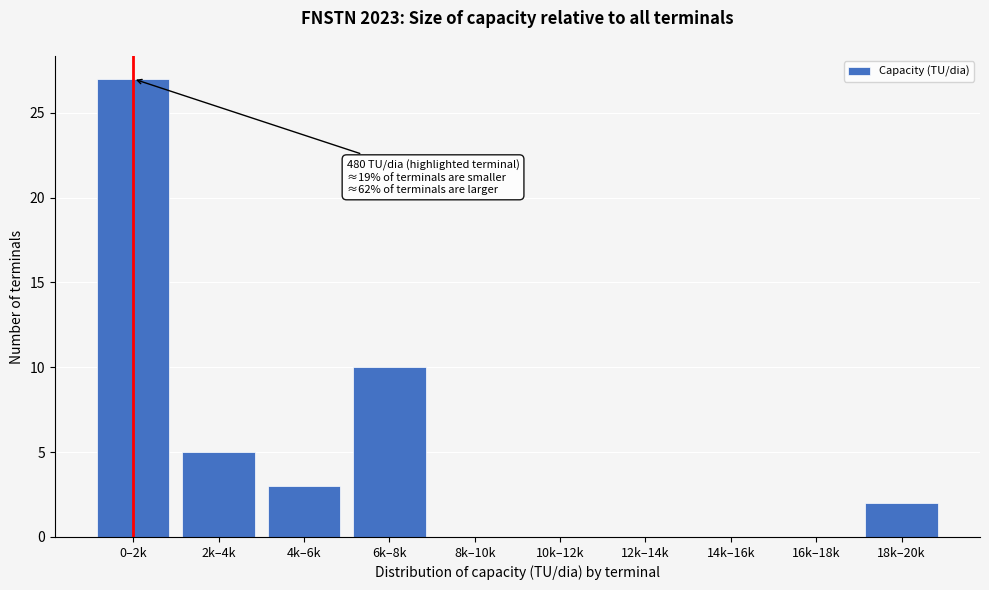

What is the sum of the values at 4k–6k and 12k–14k?

3